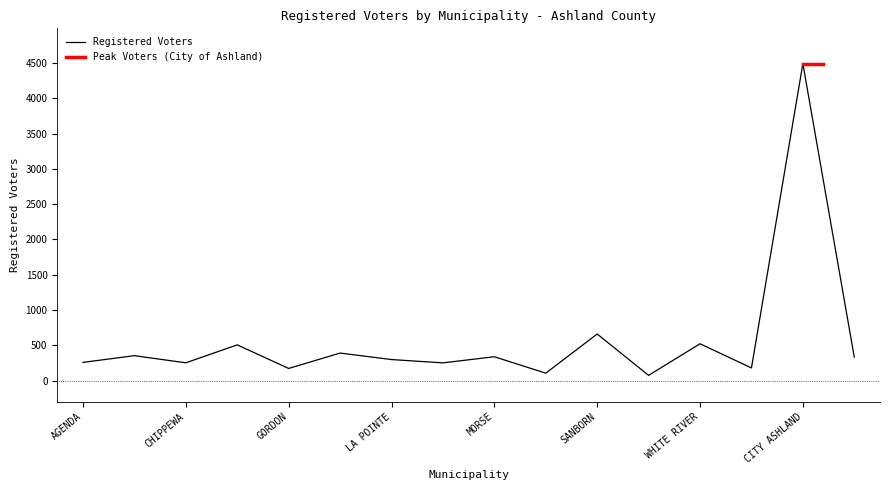

Where does the data first go above 332?

TOWN OF ASHLAND